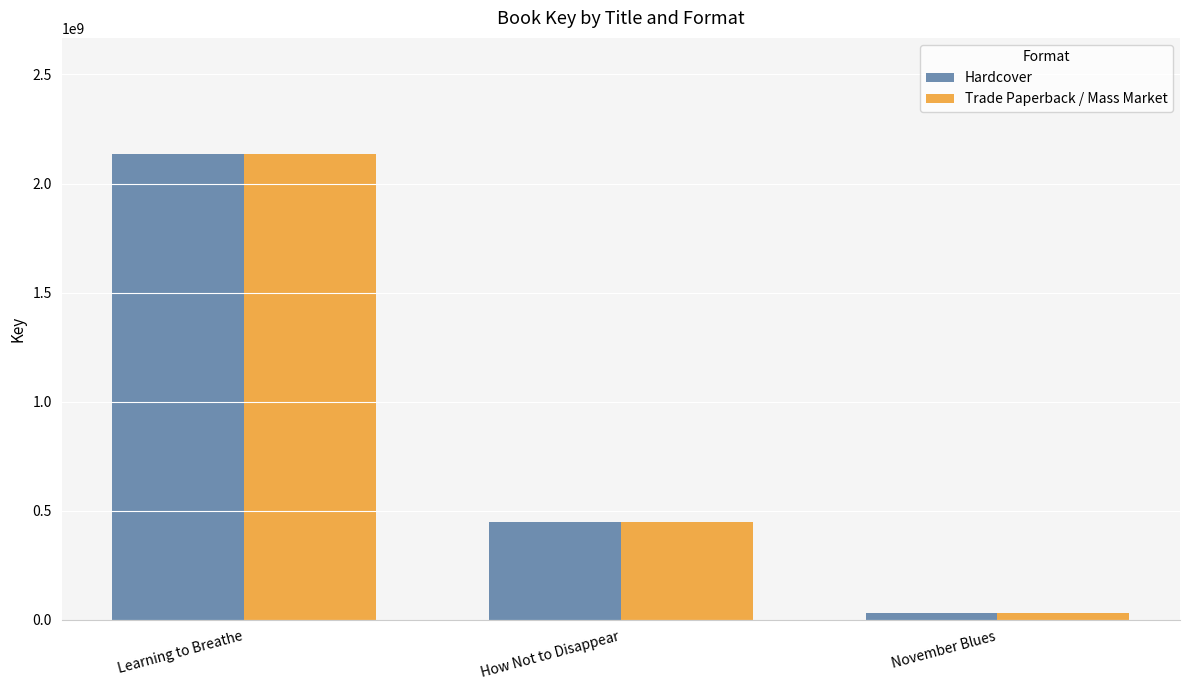

At how many categories does at least one series exceed 1030325628?

1